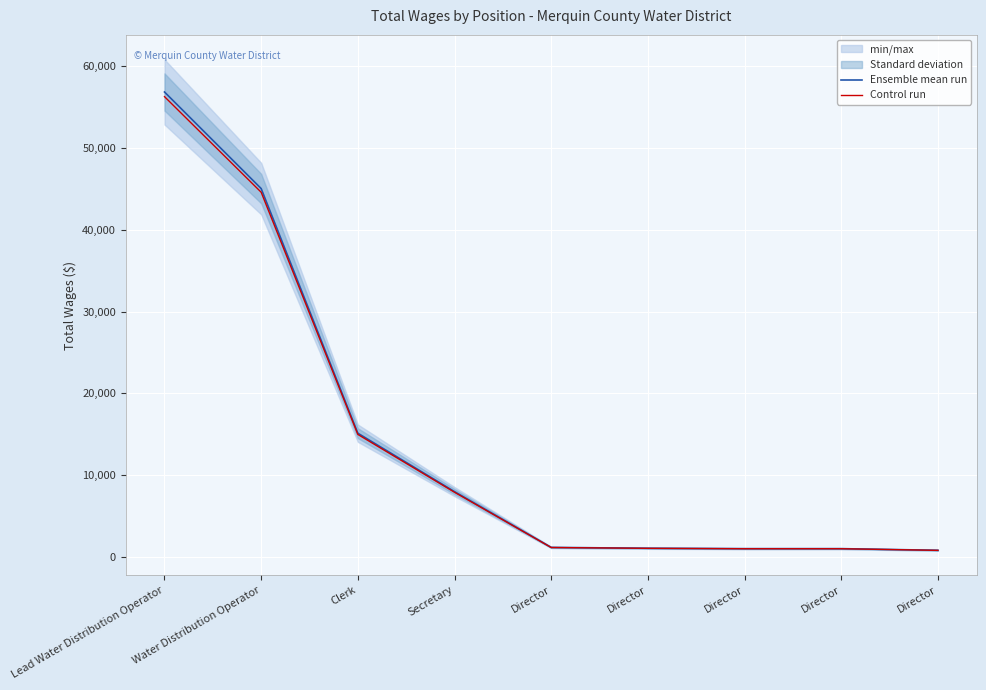

How many data points in Ensemble mean run are above 1150?

4